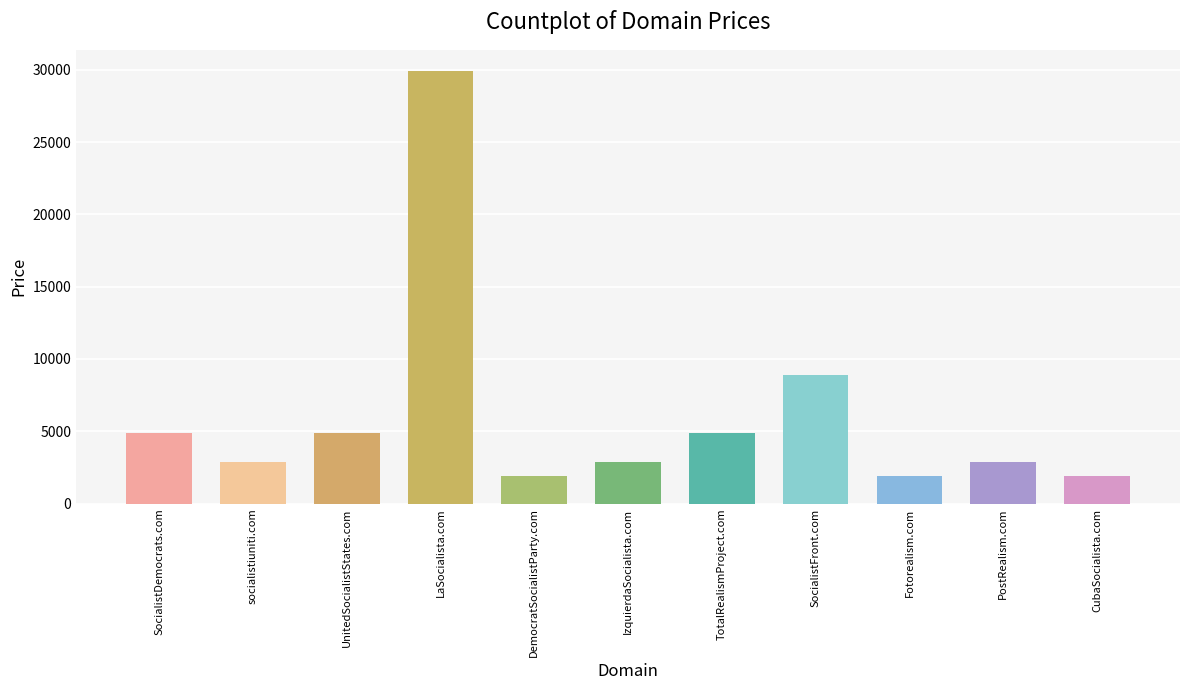

What is the label of the 1st bar from the right?

CubaSocialista.com